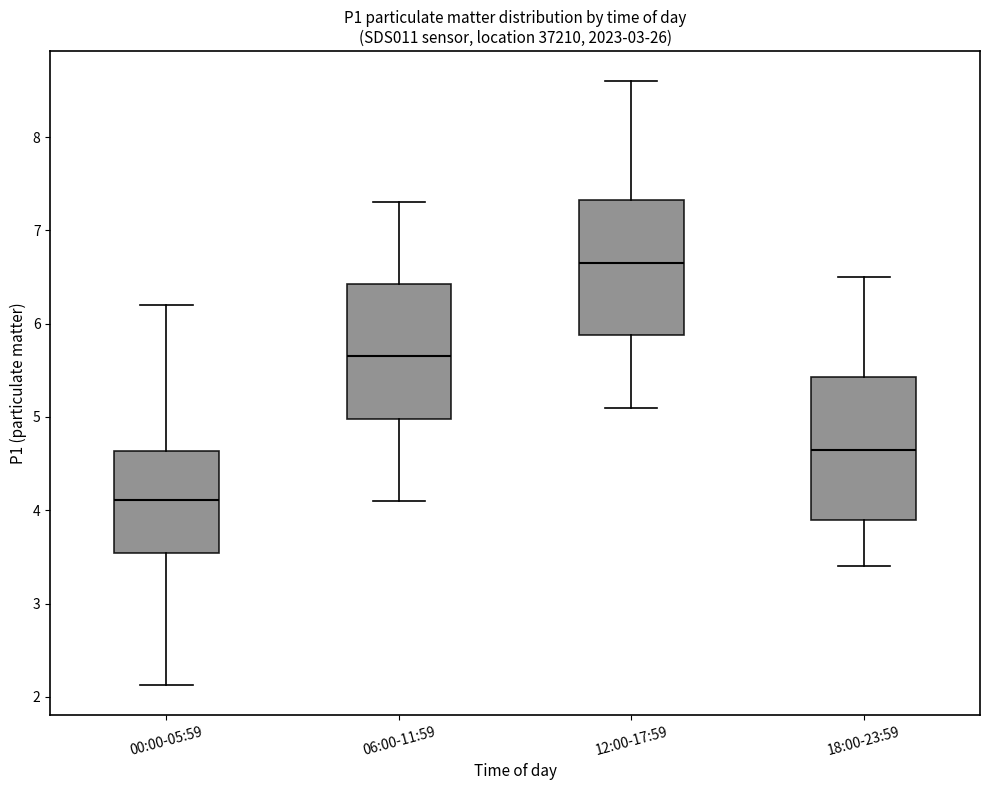

Where is the upper edge of the box for 06:00-11:59 on the y-axis? The values are not printed on the chart, so give them approximately, as read against the axis.

6.4